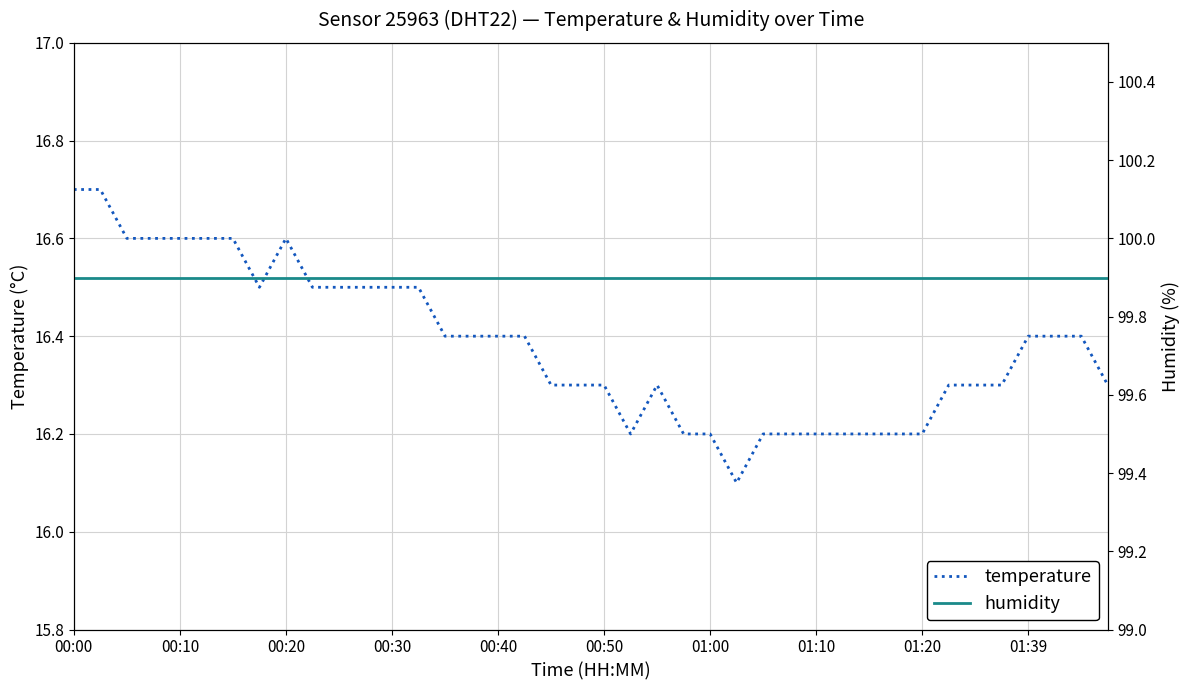

What is the highest value of the temperature series?

16.7